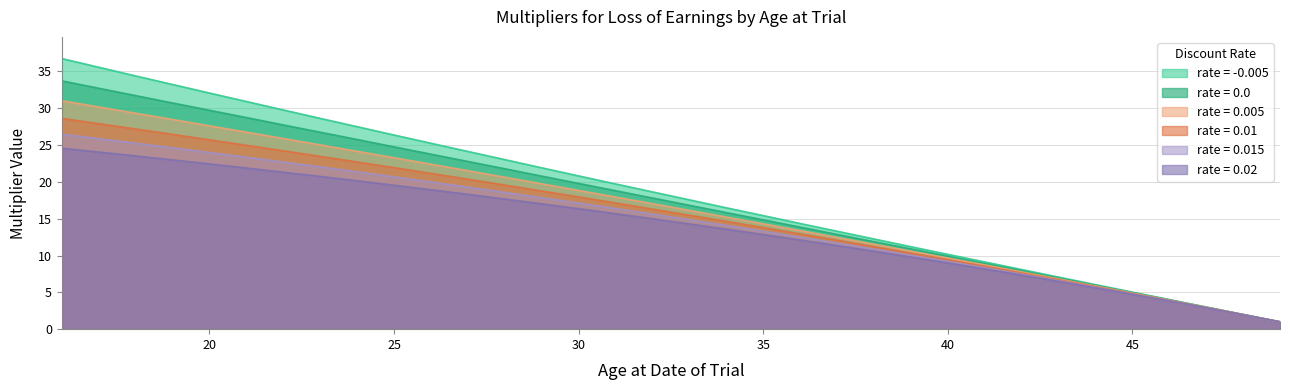

At which category is the sum across all series the highest?

16